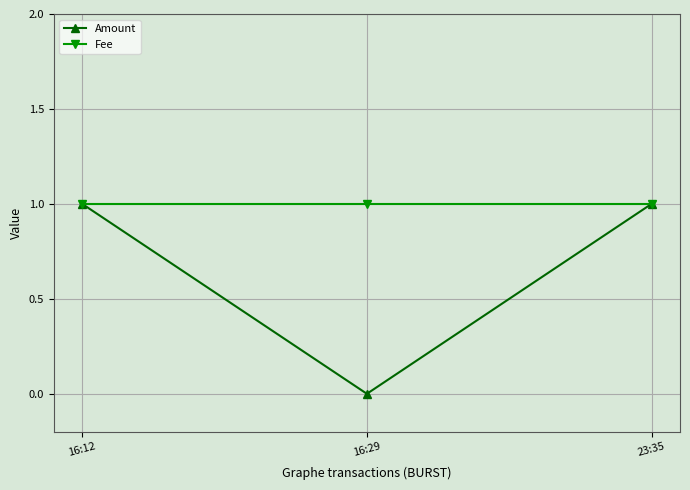

Which series has the widest spread of values?

Amount